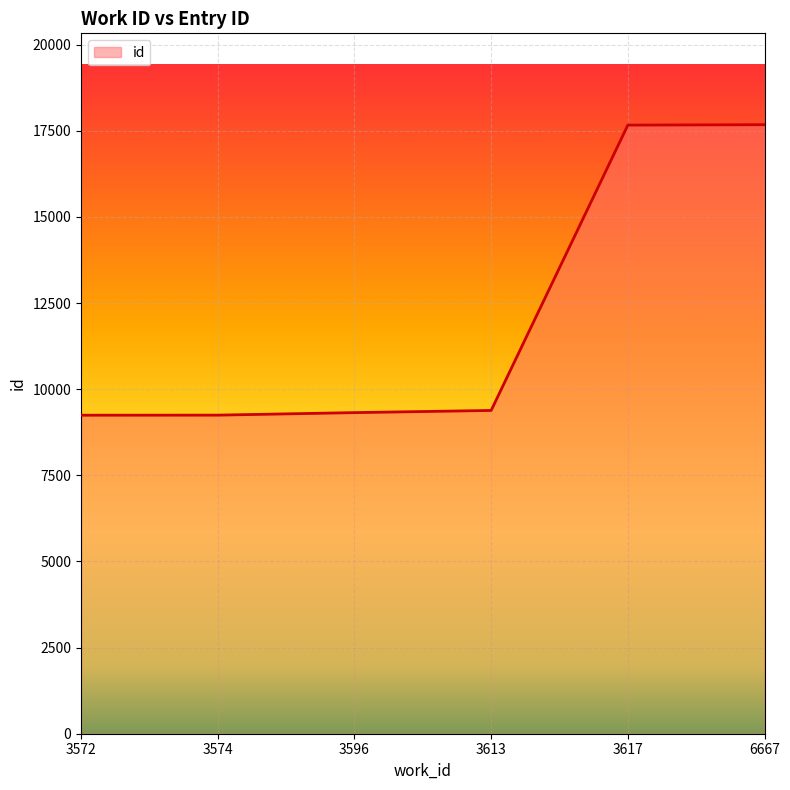

Which has a higher value, 3596 or 3617?

3617